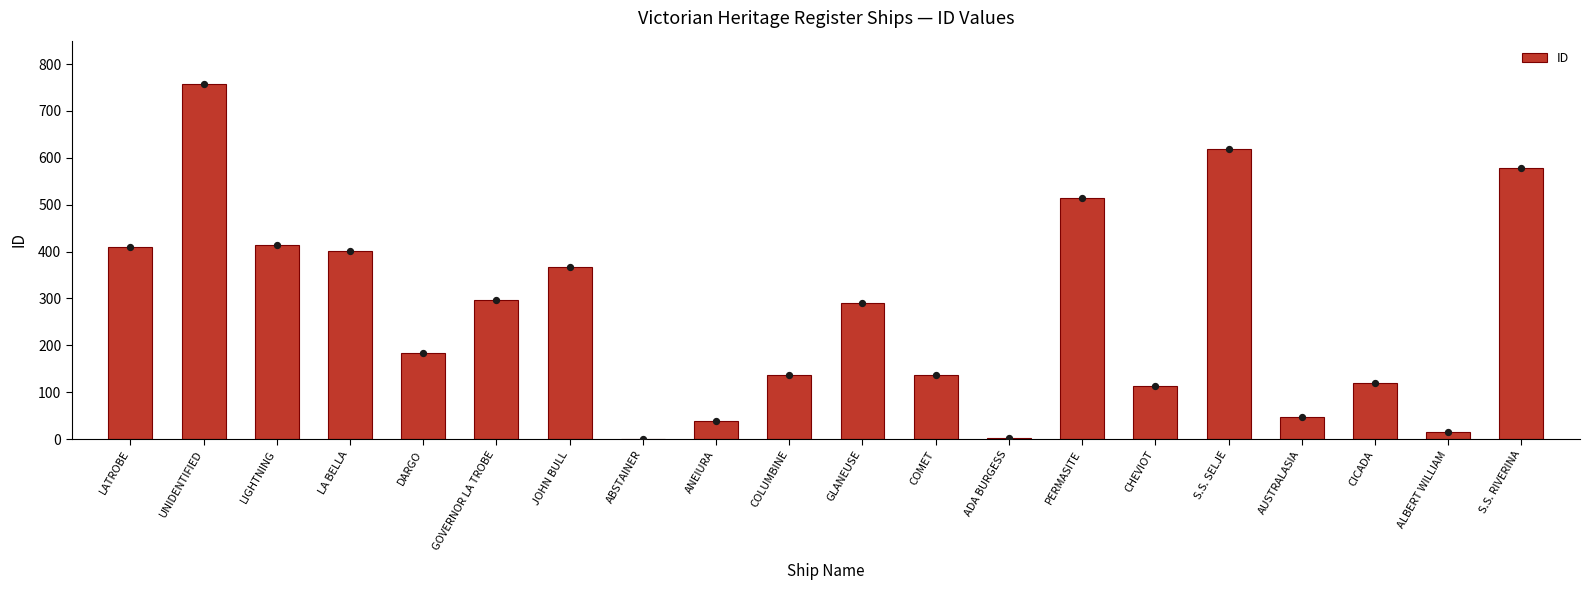

Between GOVERNOR LA TROBE and CICADA, which is larger?

GOVERNOR LA TROBE